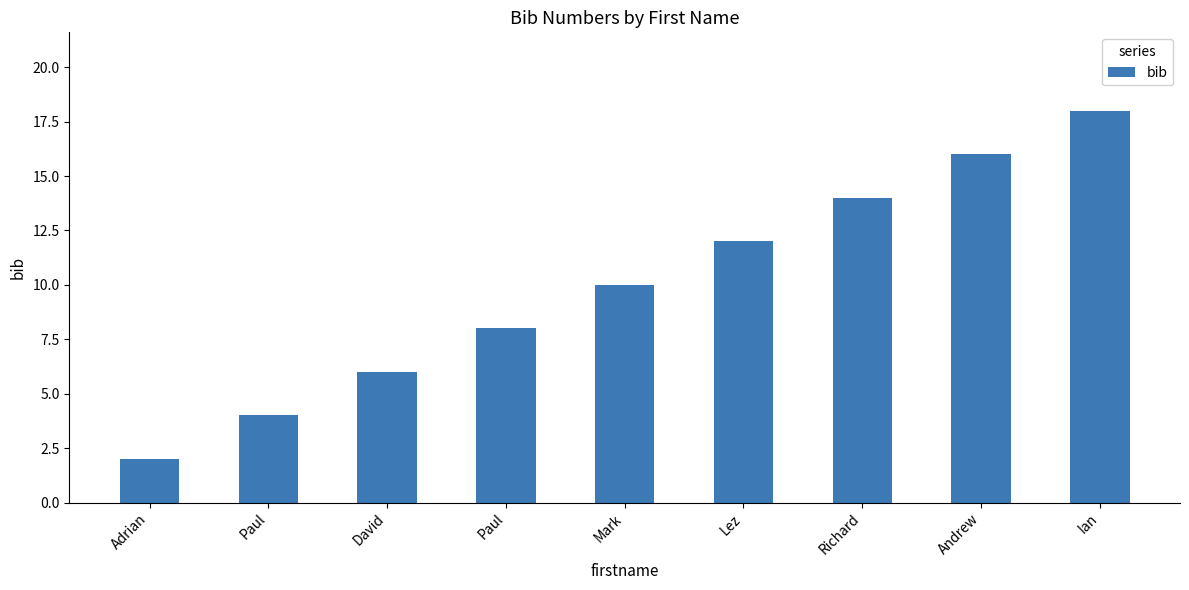

Where is the data nearest to the value 10?

Mark